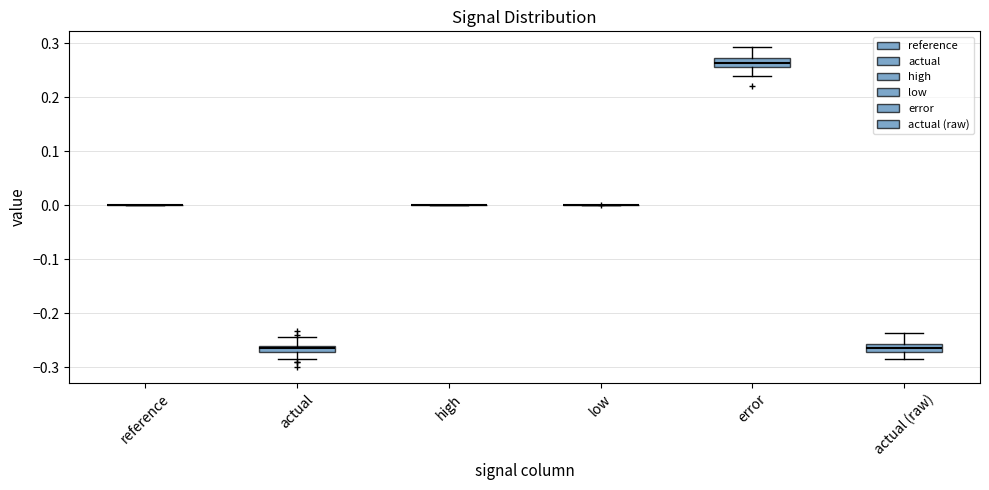

Where does the lower whisker of the box for error end on the y-axis? The values are not printed on the chart, so give them approximately, as read against the axis.

0.24